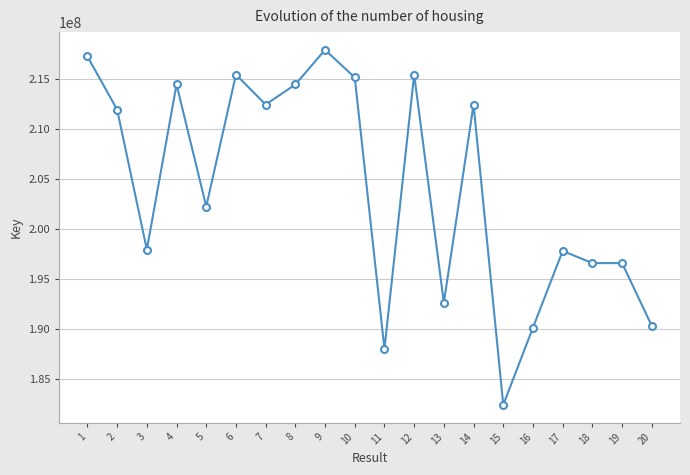

Where is the first local minimum?

3